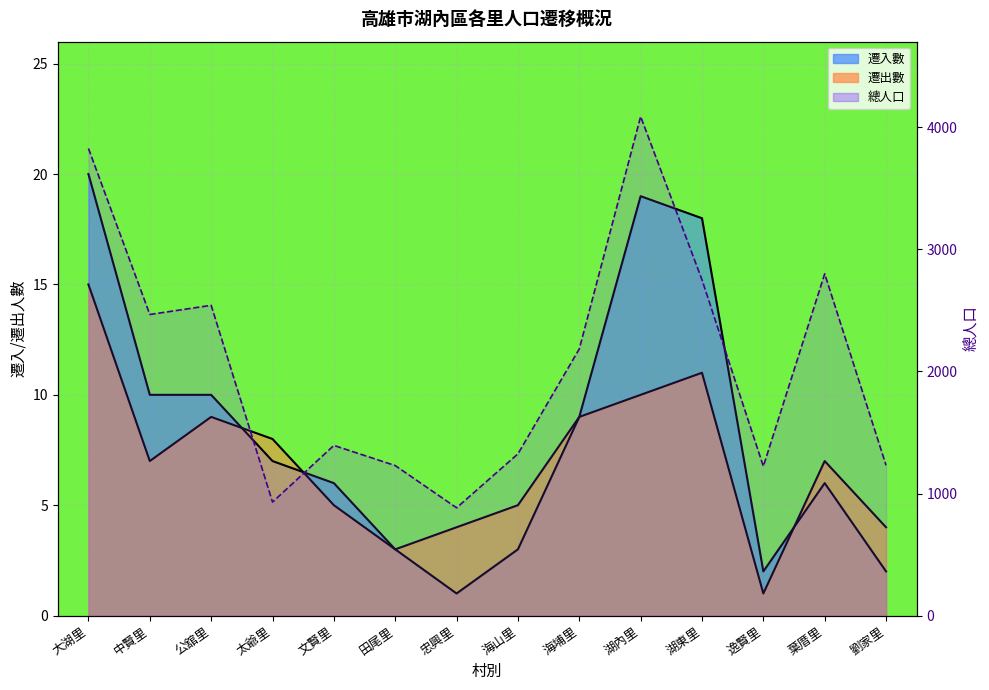

Is it true that 遷出數 equals 1 at 逸賢里?

True